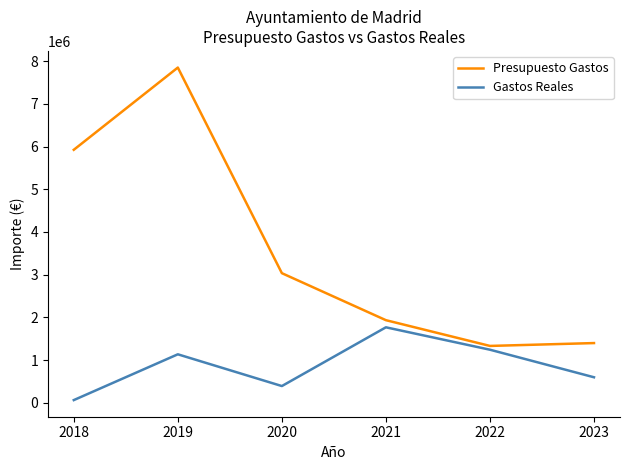

What is the difference between the maximum and second lowest values in the Gastos Reales series?

1375574.7